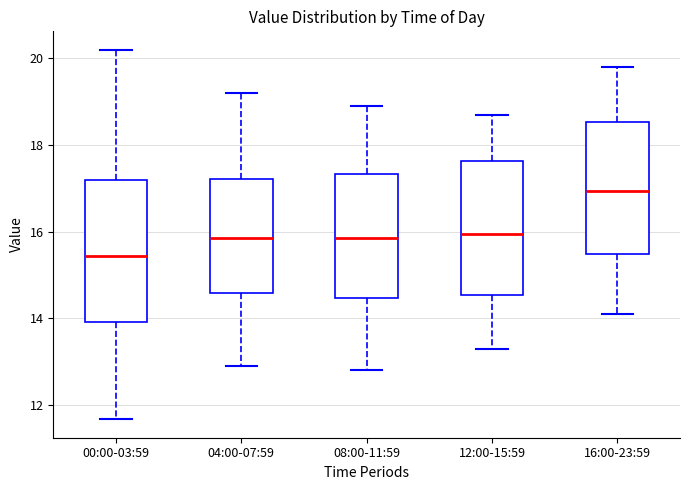

Where is the upper edge of the box for 16:00-23:59 on the y-axis? The values are not printed on the chart, so give them approximately, as read against the axis.

18.6